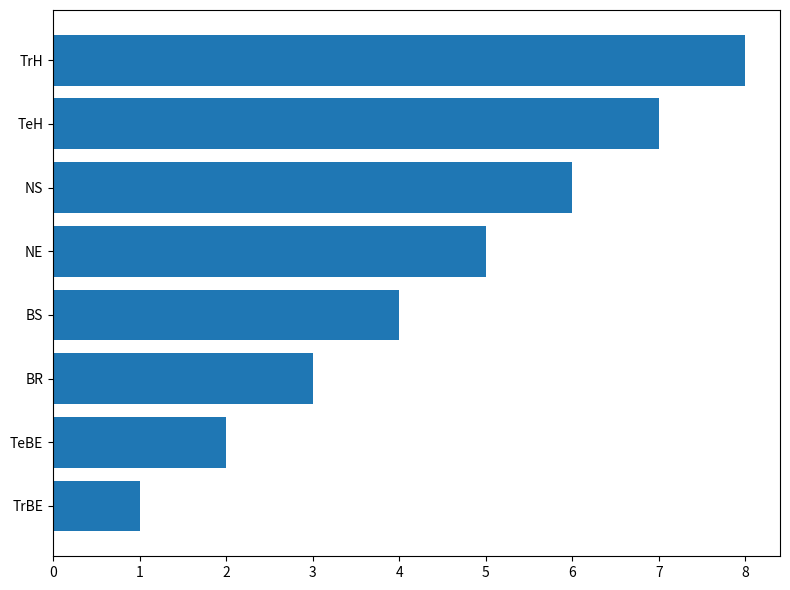

Does the chart contain any negative values?

No